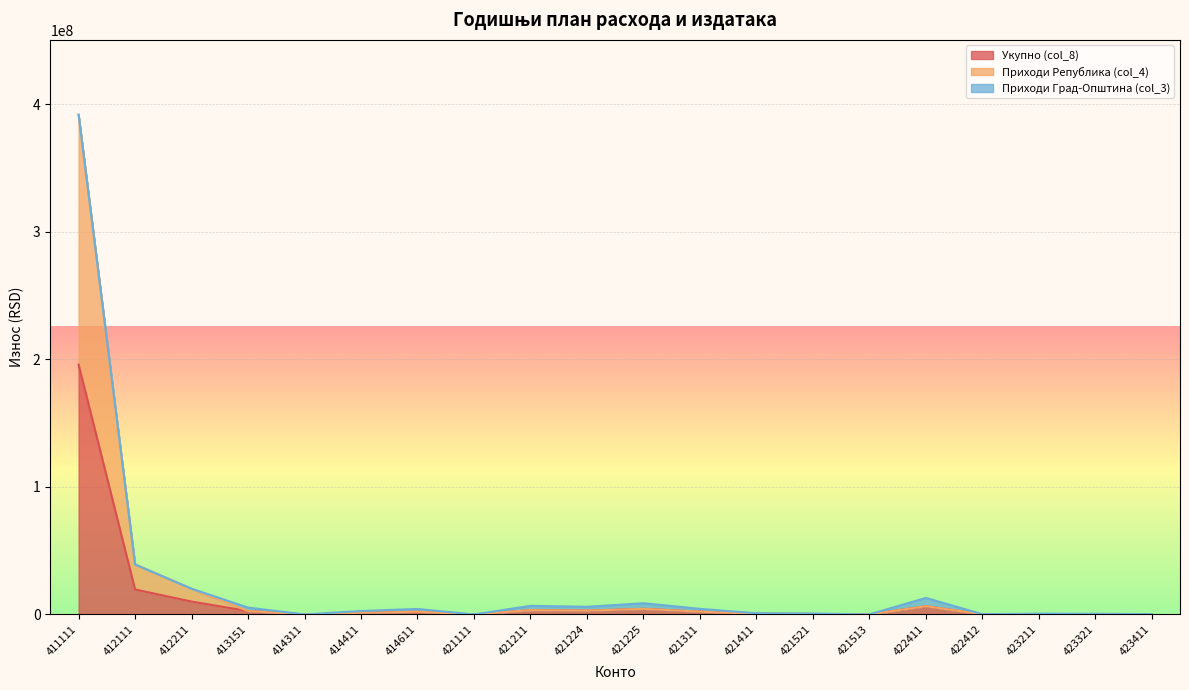

How many data points in Приходи Република (col_4) are above 2157000?

9